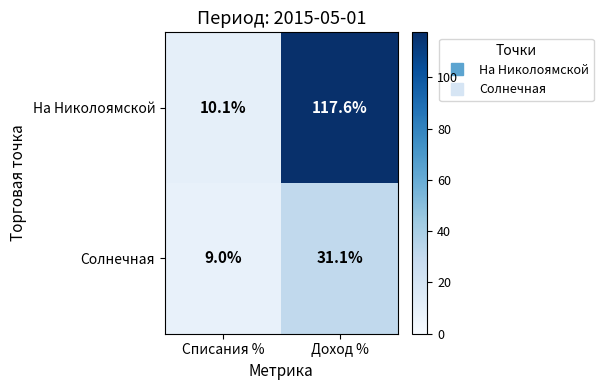

Is it true that На Николоямской equals 10.1 at Списания %?

True